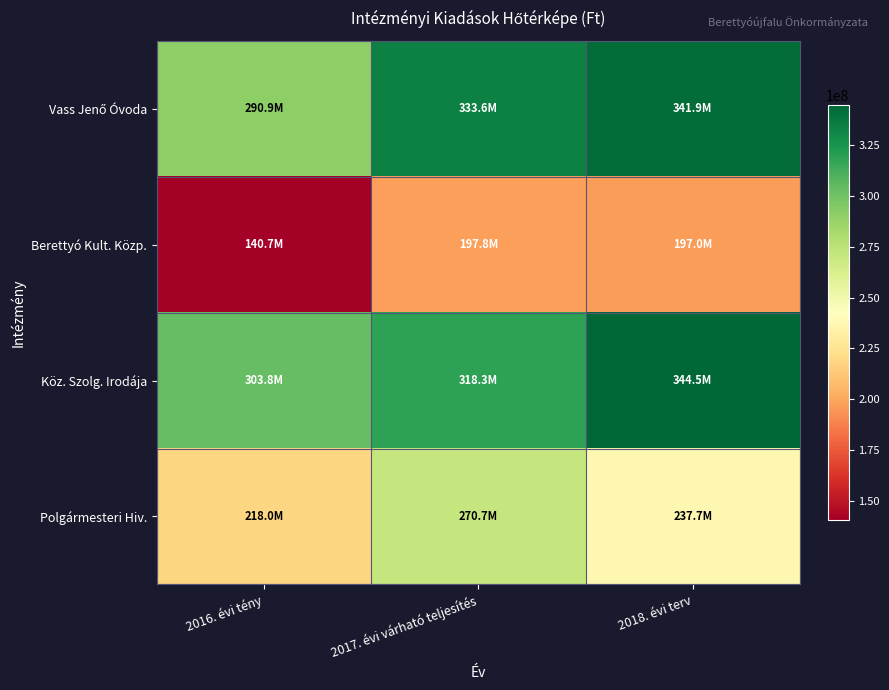

Rank the series by their maximum value, from highest to lowest.

Köz. Szolg. Irodája, Vass Jenő Óvoda, Polgármesteri Hiv., Berettyó Kult. Közp.